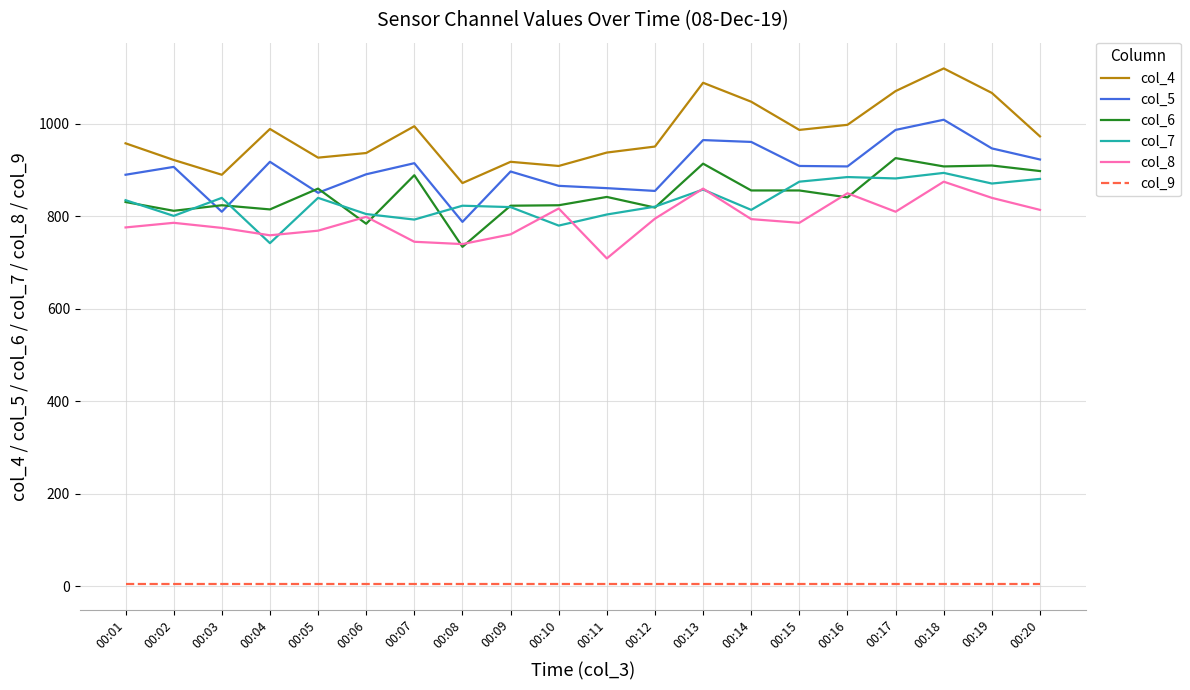

How many interior local valleys does the col_8 series have?

5